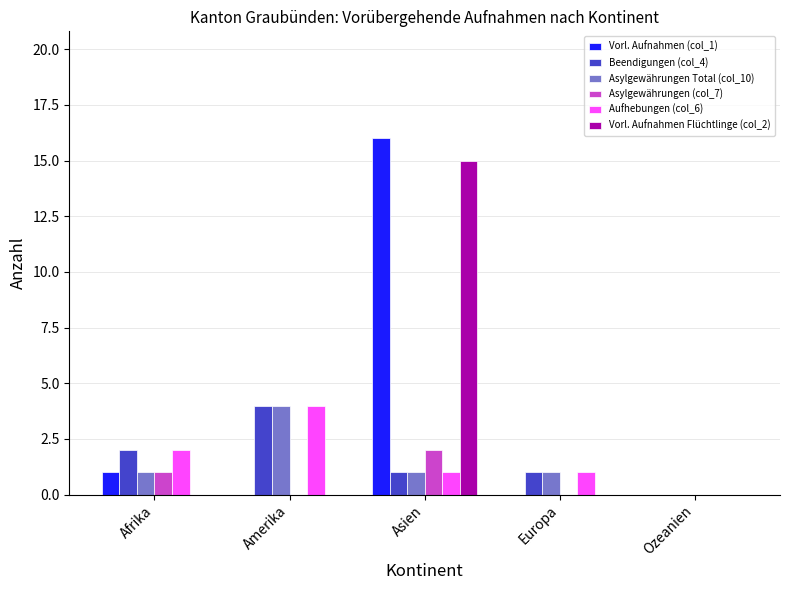

What is the difference between the Aufhebungen (col_6) values at Amerika and Asien?

3